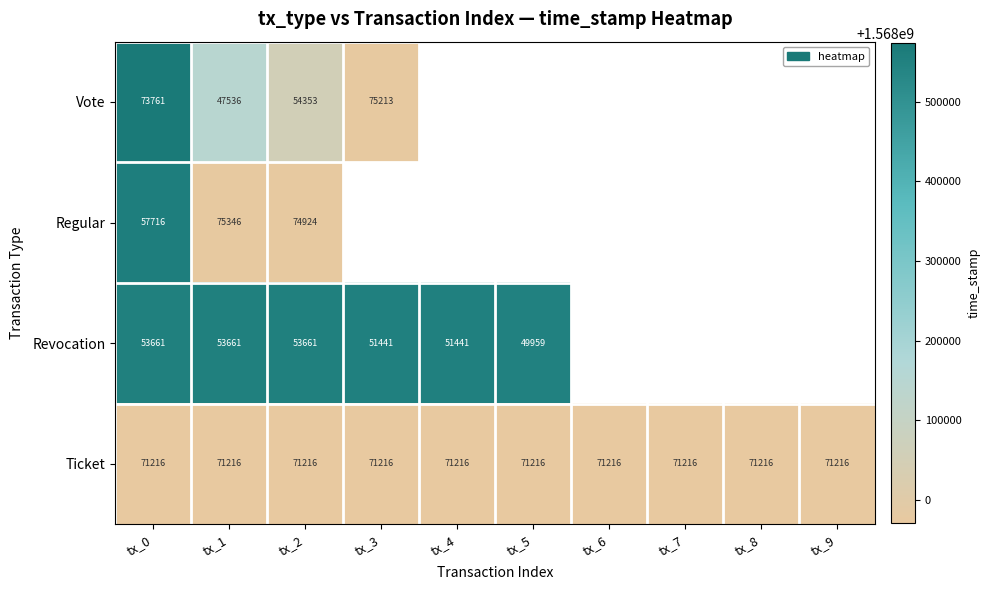

Which label corresponds to the smallest value in the chart?

tx_0